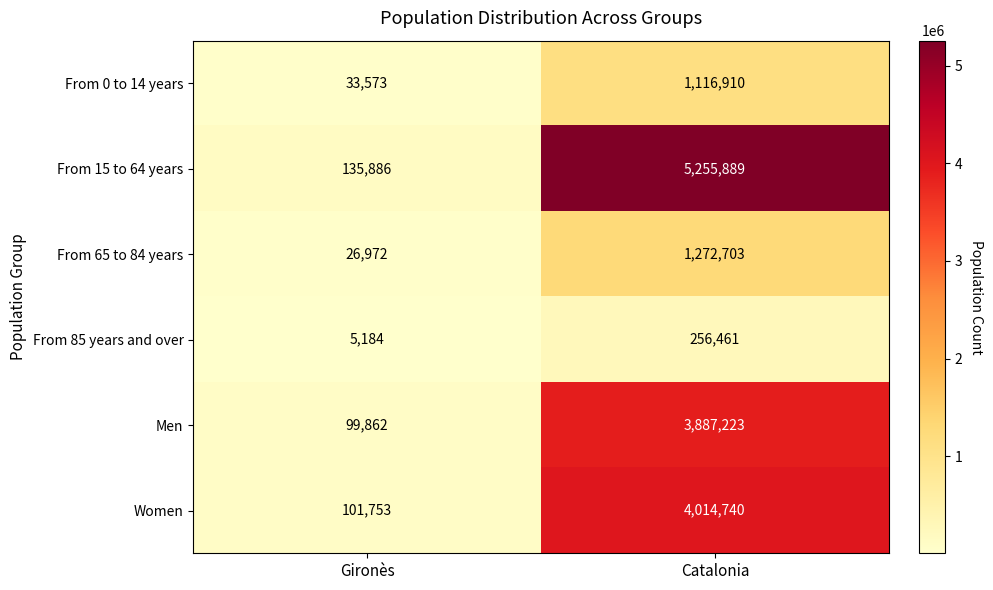

How many categories are shown in the chart?

2